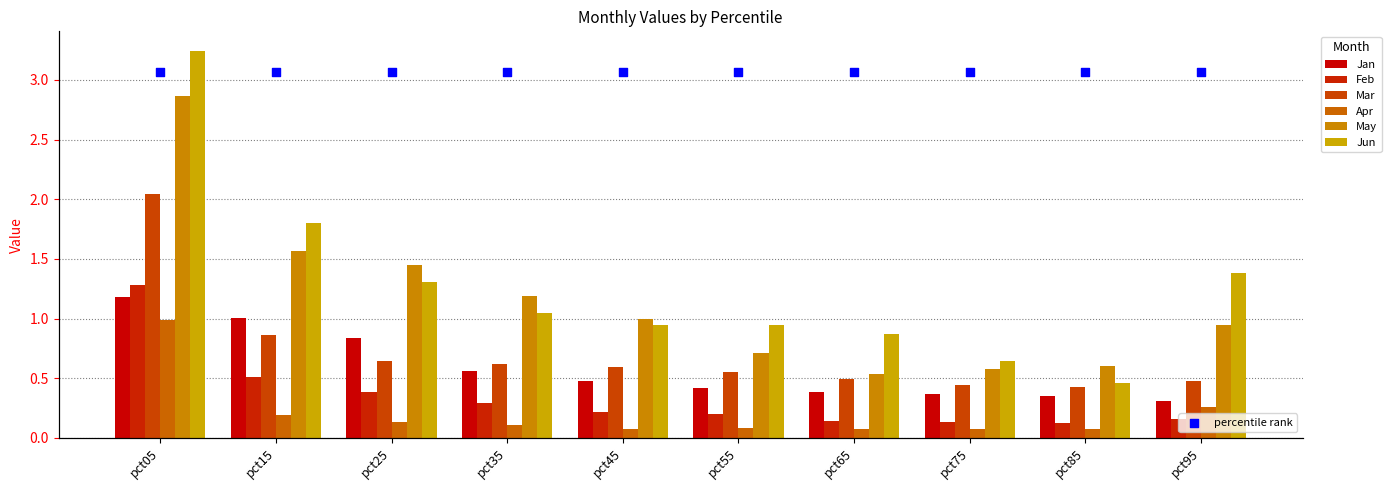

Which series contains the highest Y value?

Jun